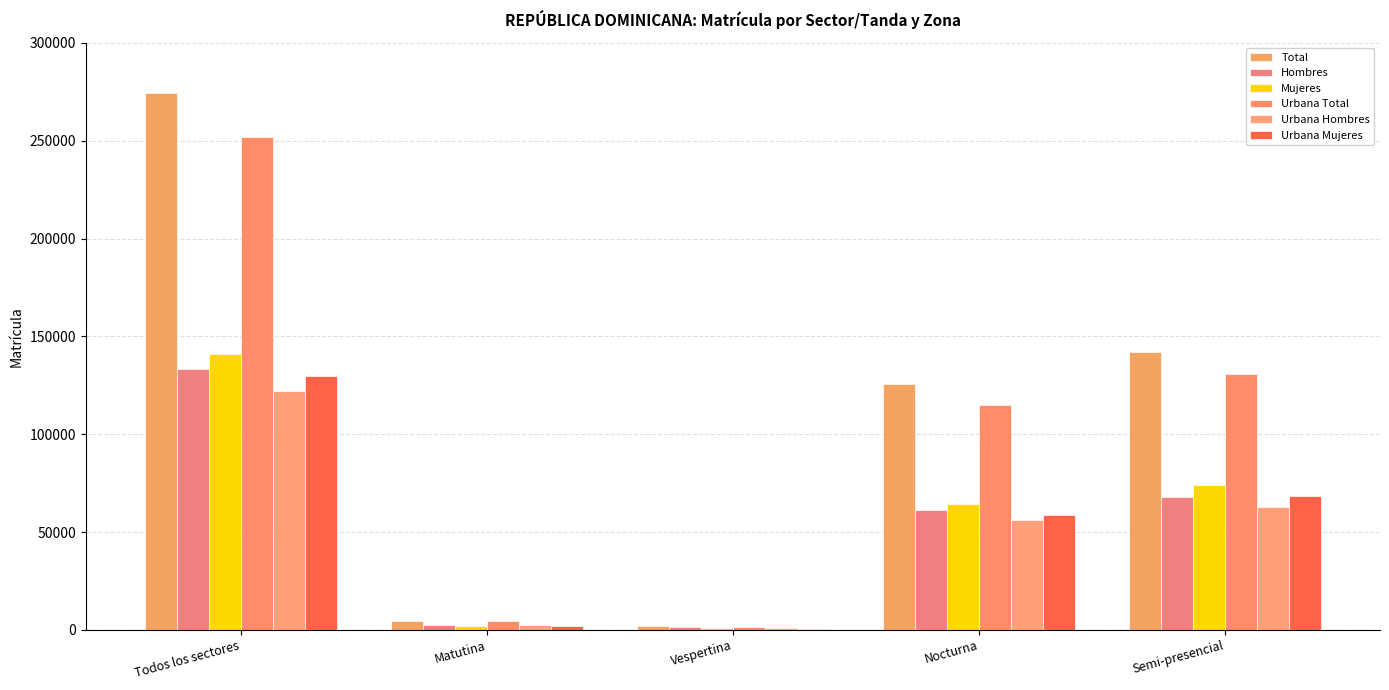

What is the difference between the Urbana Hombres values at Matutina and Vespertina?

1541